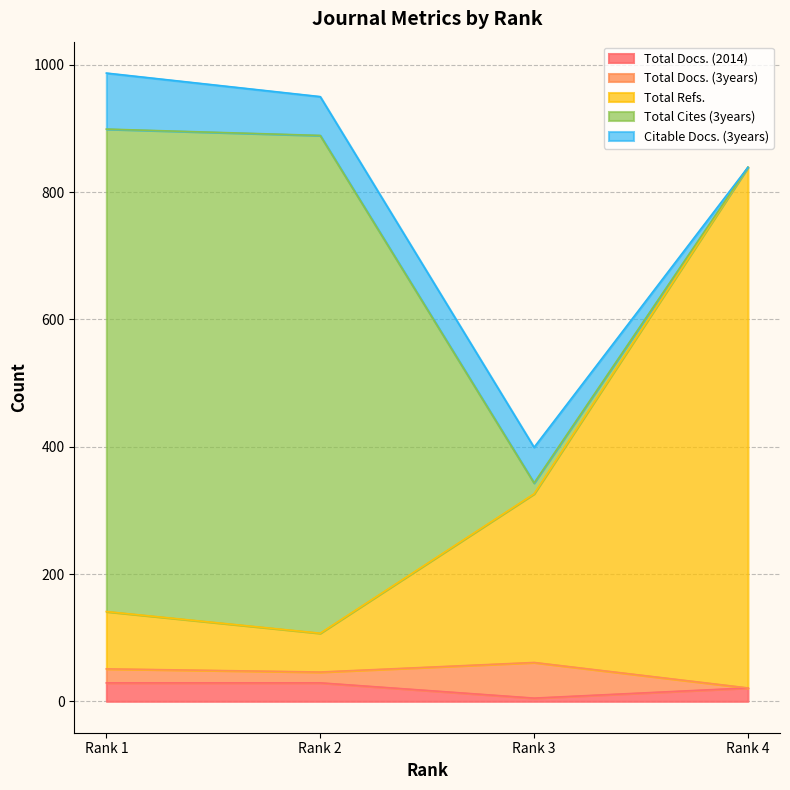

What is the difference between the highest and lowest values at Rank 1?

736